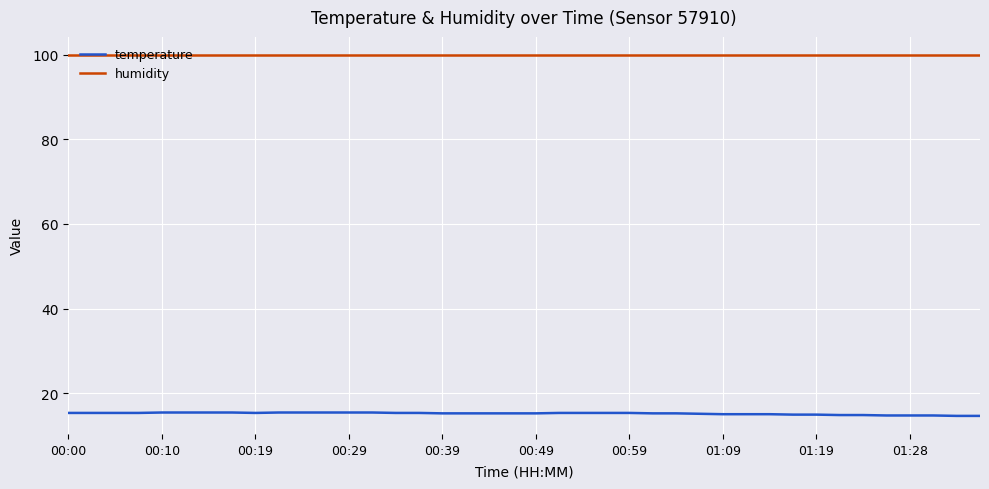

True or false: humidity and temperature cross at least once.

False